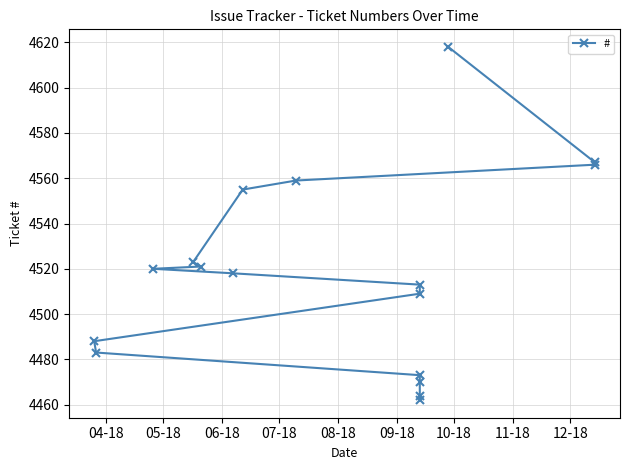

What is the sum of all values?

76809